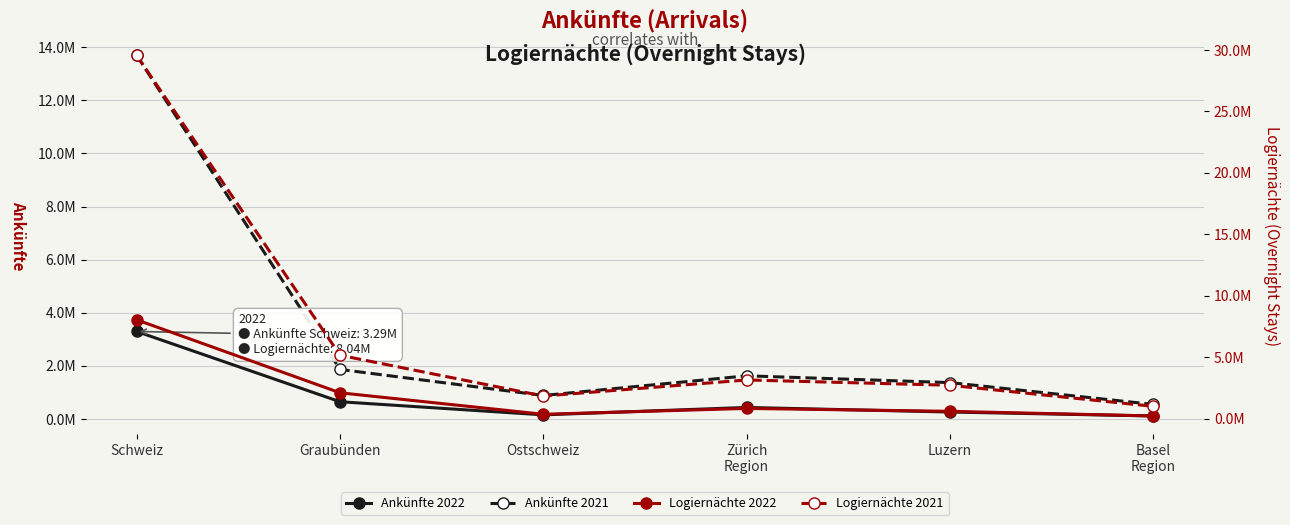

True or false: Logiernächte 2022 and Logiernächte 2021 intersect in this chart.

False